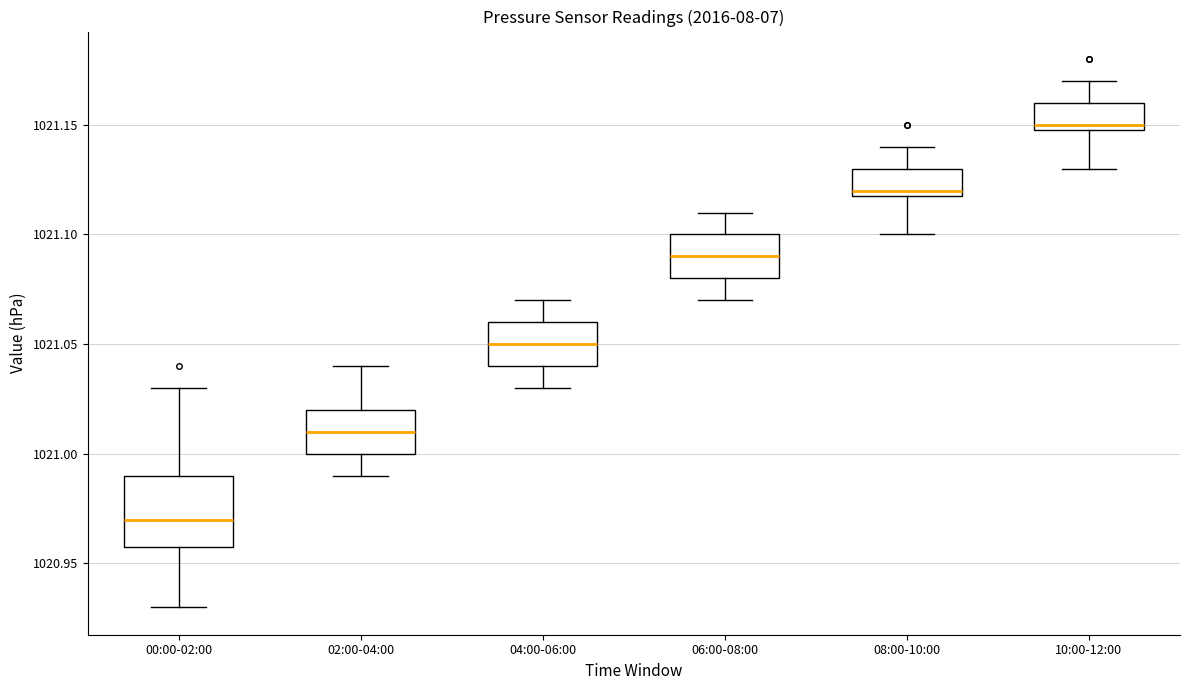

Which box is the tallest, from its lower edge to its upper edge?

00:00-02:00